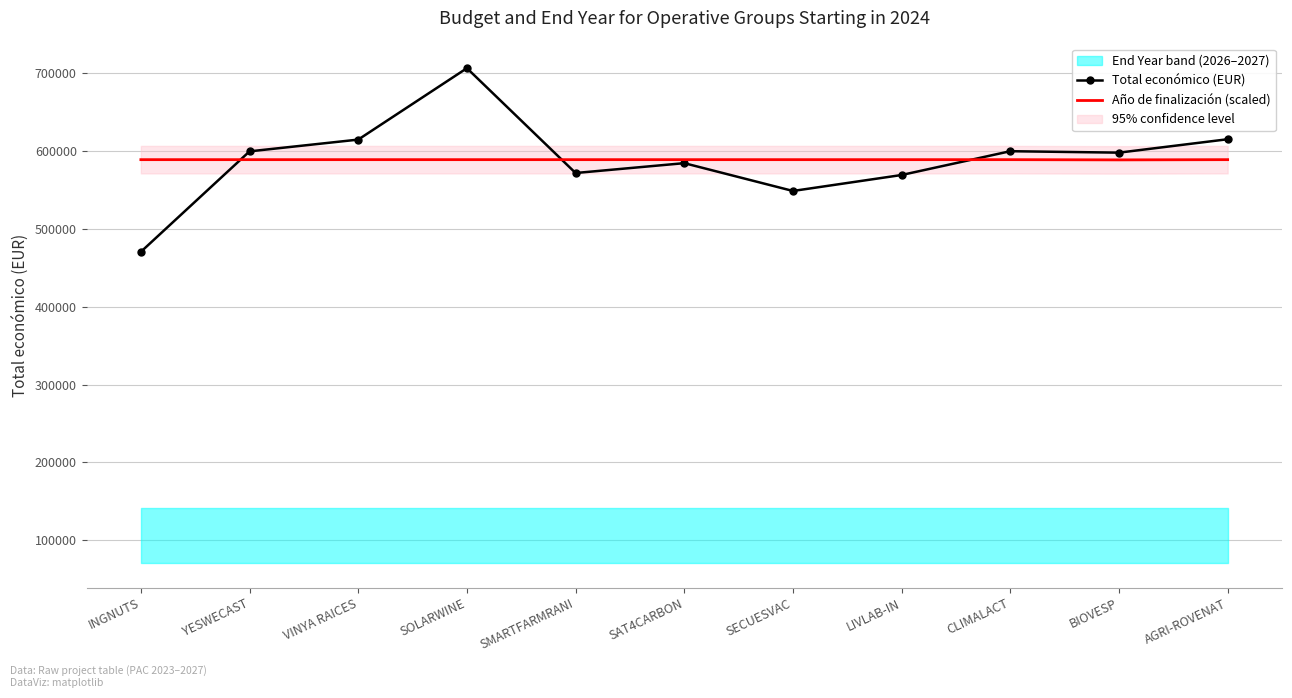

Rank the categories by Total económico (EUR) value from lowest to highest.

INGNUTS, SECUESVAC, LIVLAB-IN, SMARTFARMRANI, SAT4CARBON, BIOVESP, YESWECAST, CLIMALACT, VINYA RAICES, AGRI-ROVENAT, SOLARWINE